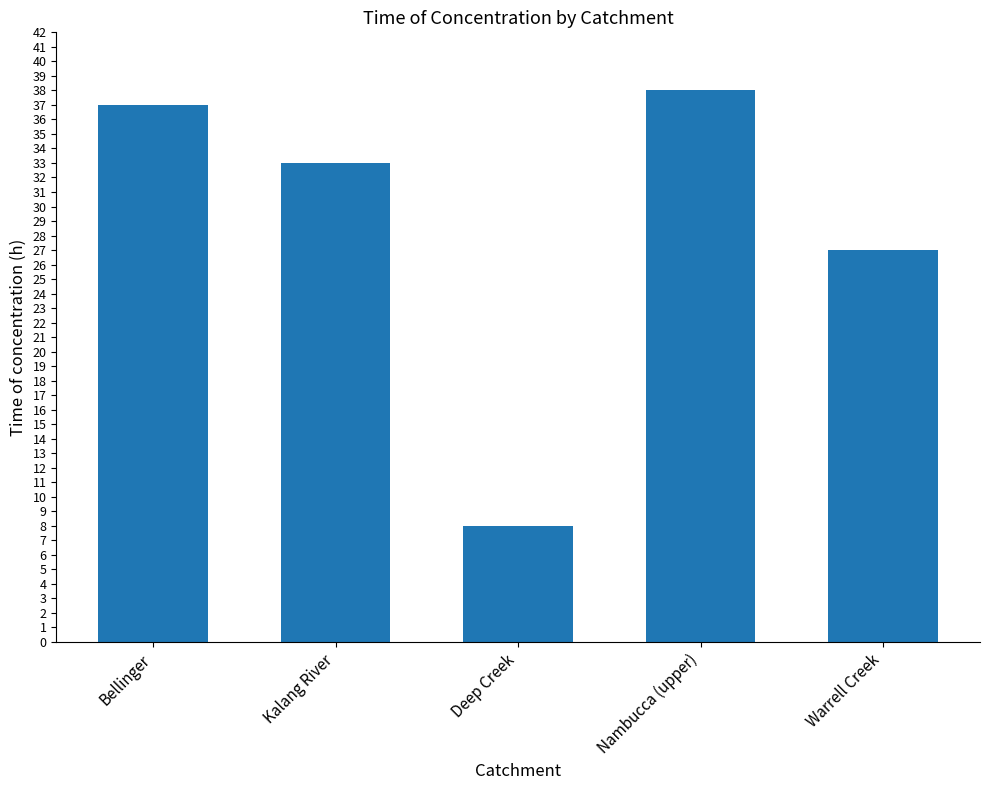

What is the difference between the maximum and minimum values?

30